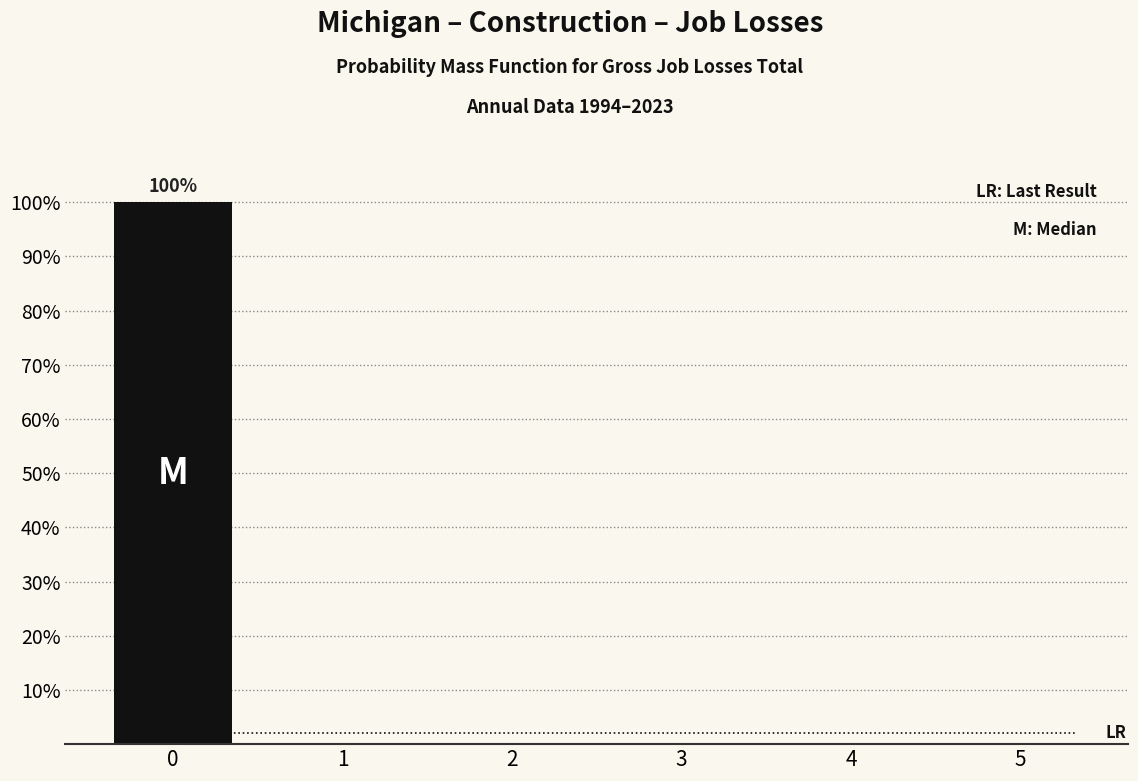

Reading left to right, extract all data points from this chart.

0=100	1=0	2=0	3=0	4=0	5=0